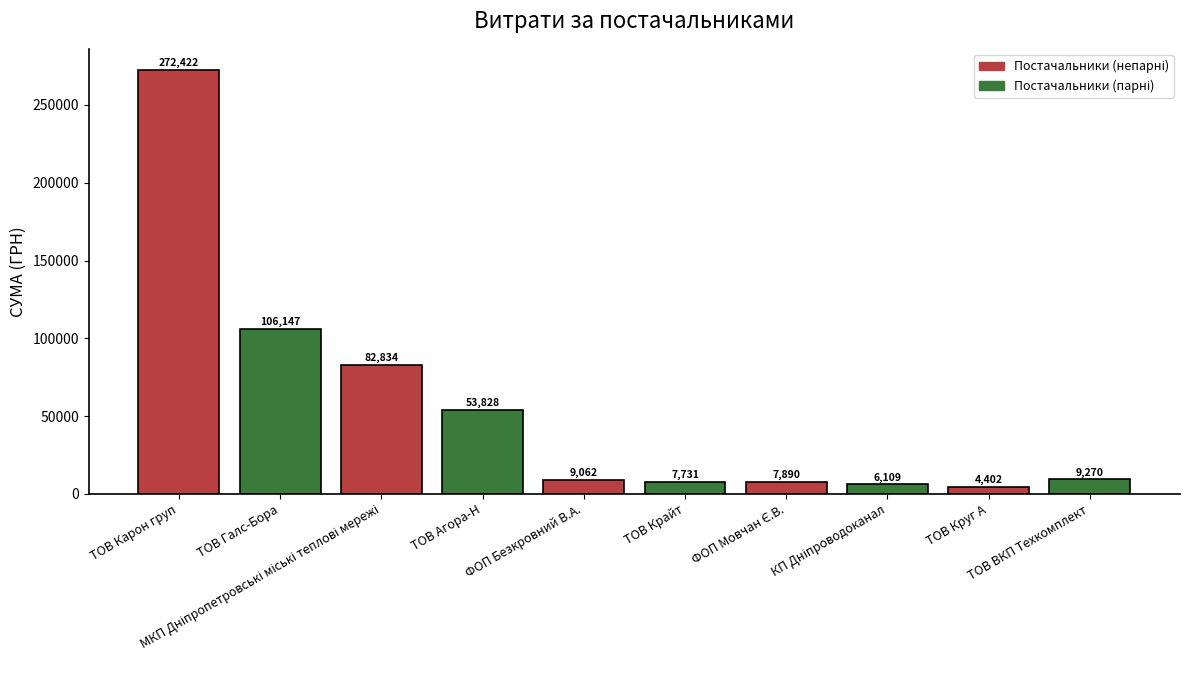

What is the maximum value shown in the chart?

272422.2